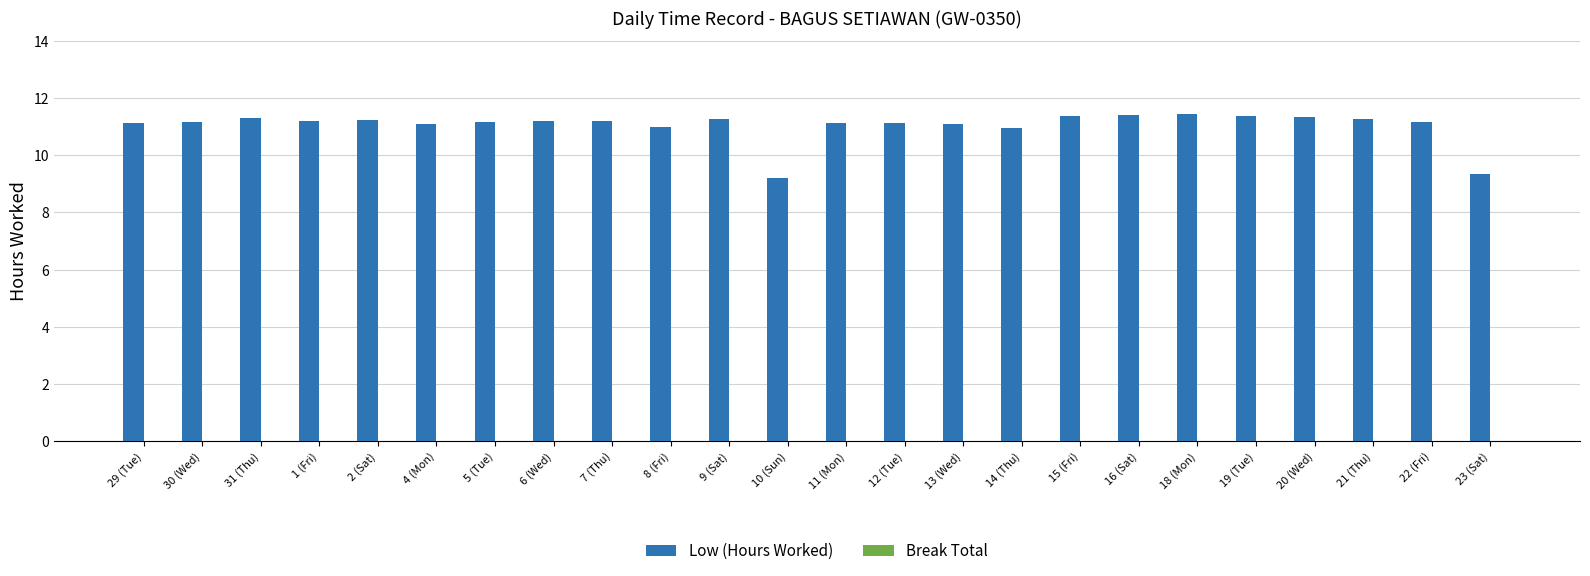

The chart shows a value of 17.7 at 9 (Sat). True or false?

False